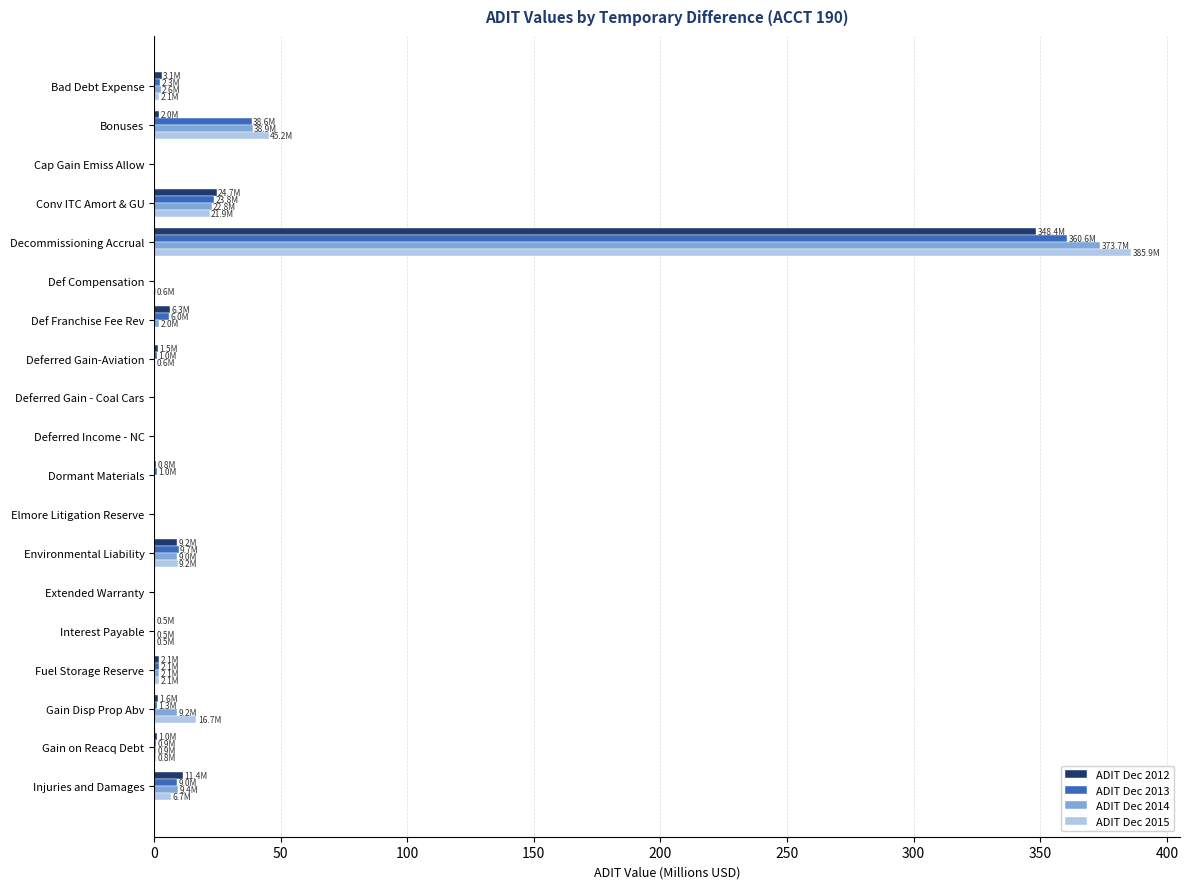

Where is ADIT Dec 2013 nearest to the value 180?

Bonuses